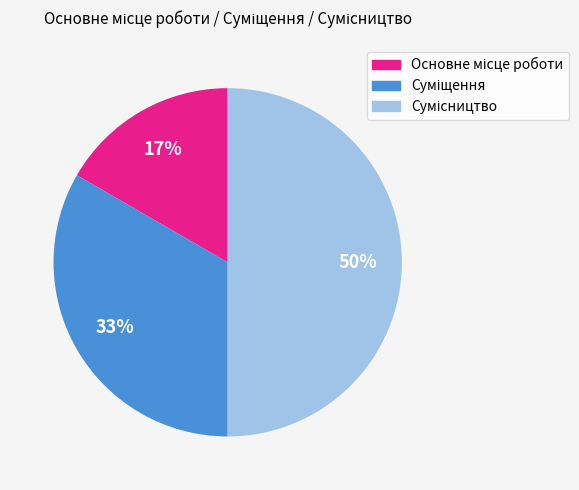

To the nearest percent, what is the average slice percentage?

33%